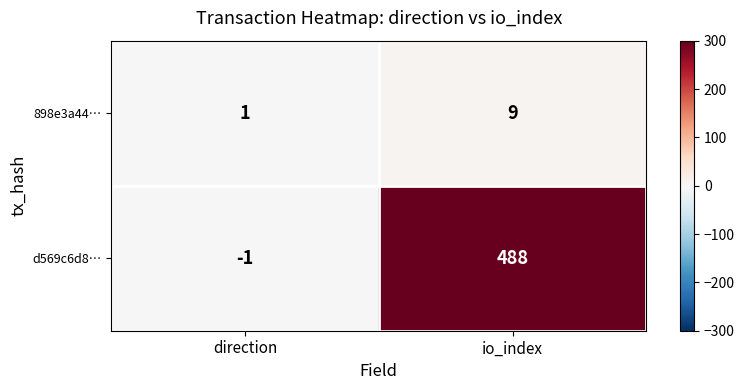

At how many categories does at least one series exceed 214?

1